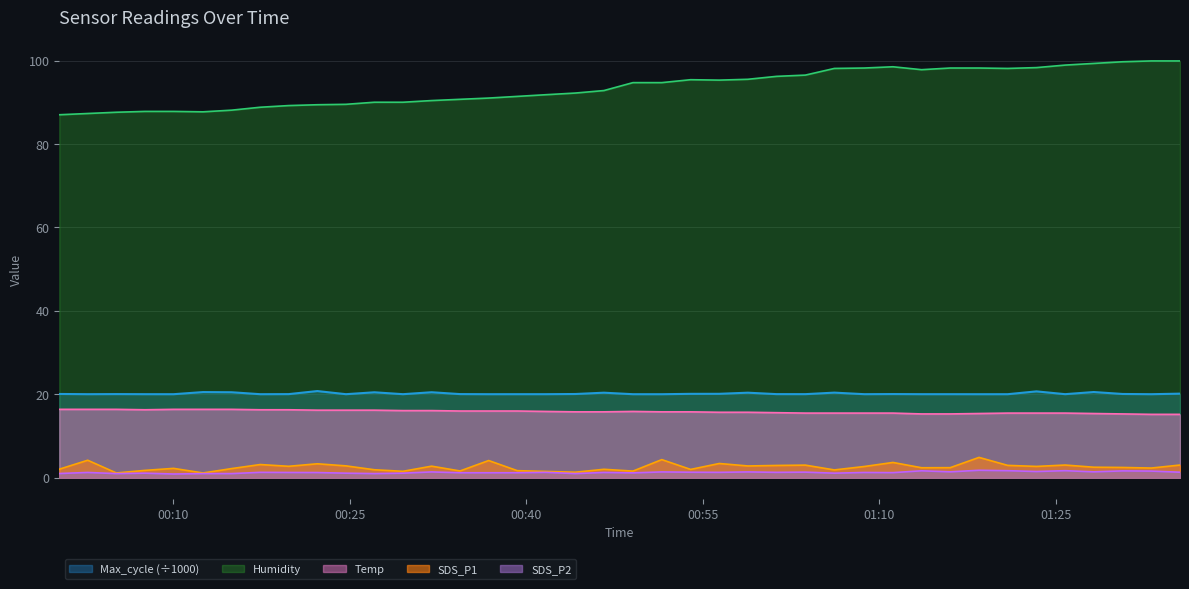

How many values in the Humidity series exceed 94?

20